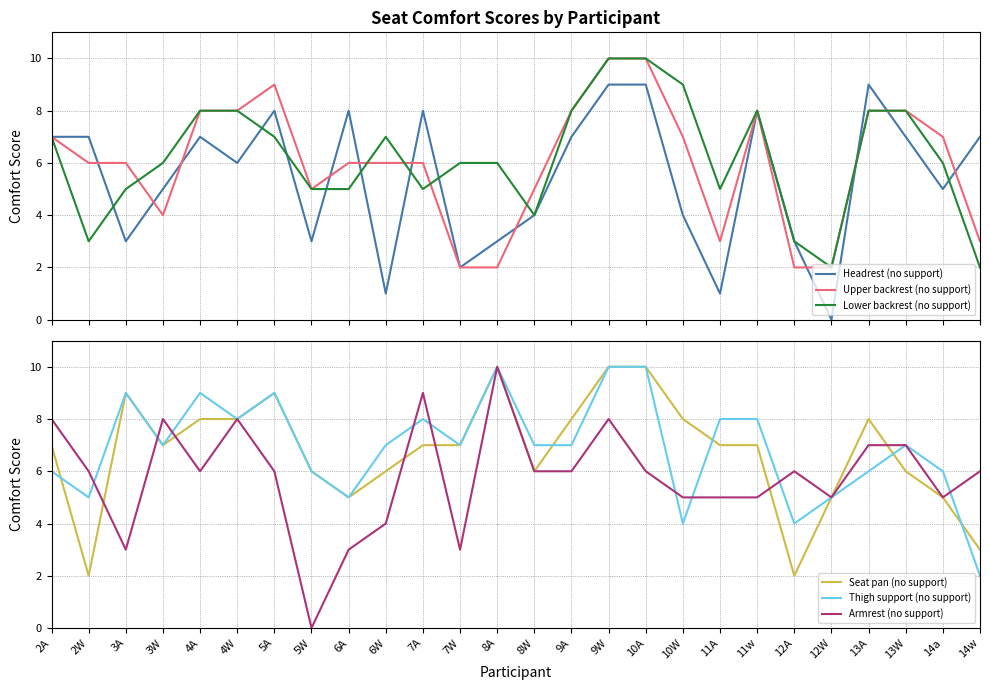

What is the sum of the Upper backrest (no support) values at 4W and 5A?

17